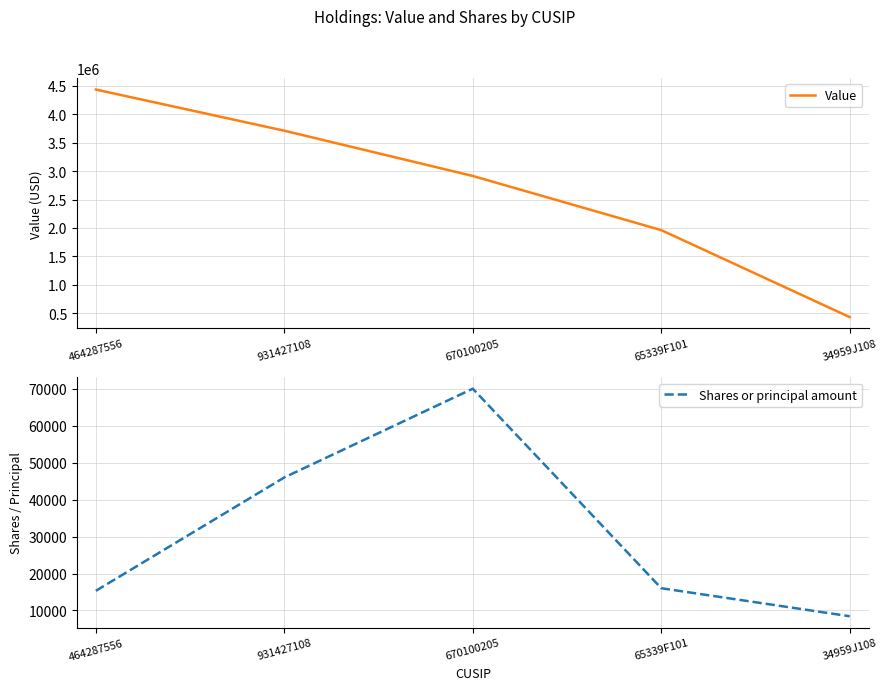

True or false: Shares or principal amount has a value of 14539 at 34959J108.

False